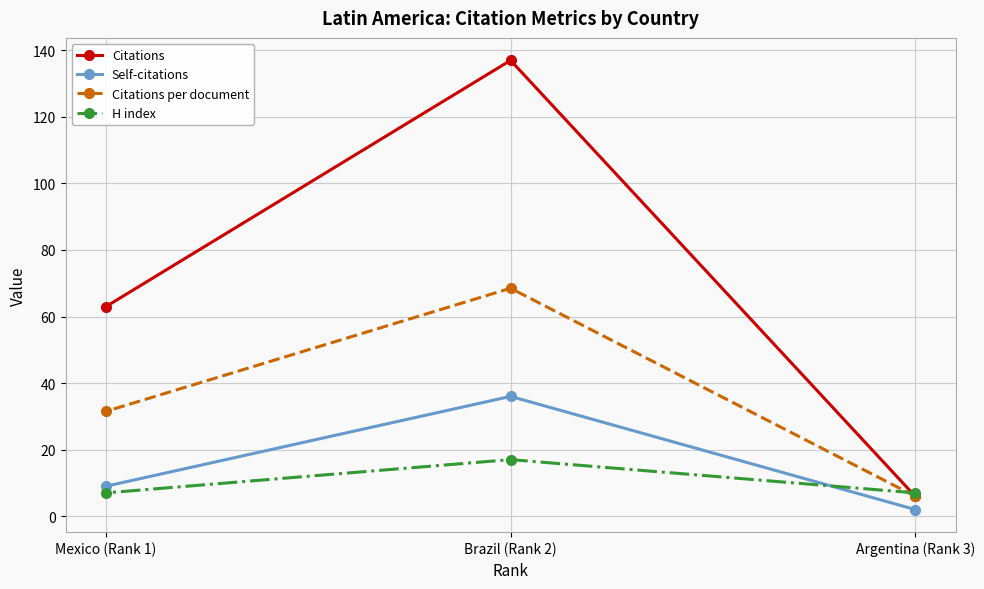

What is the spread (max minus min) of values at Mexico (Rank 1)?

56.0